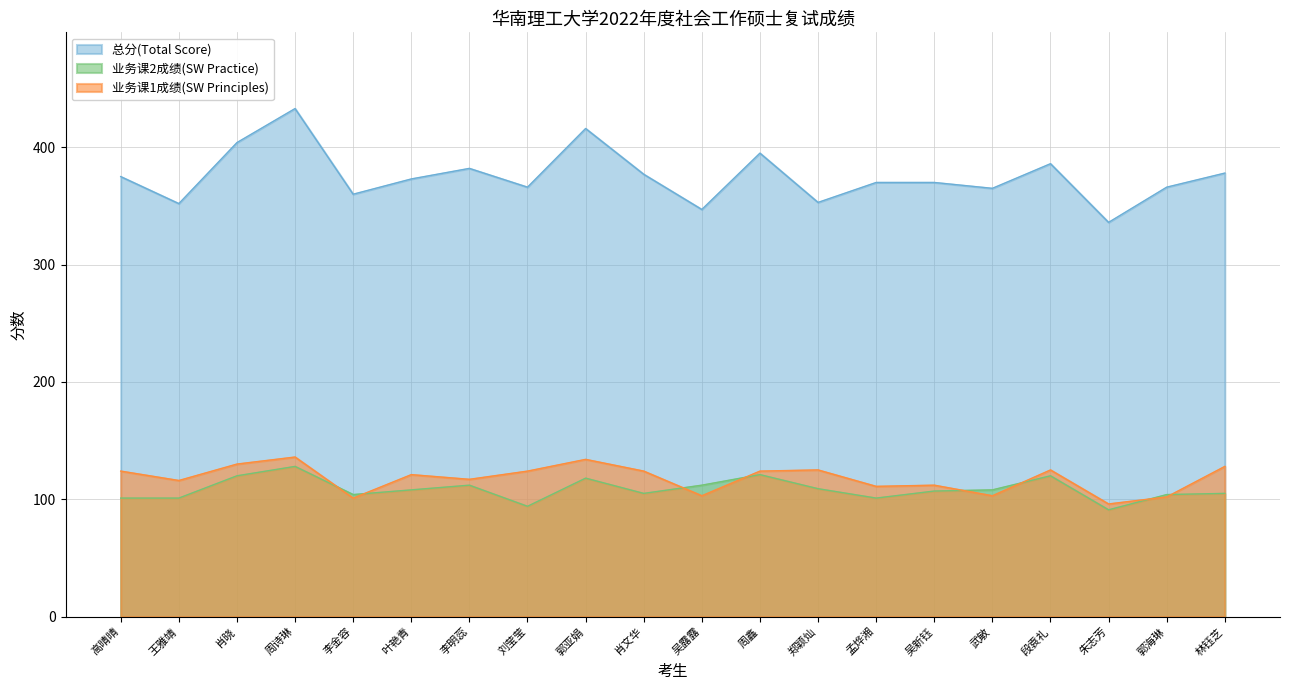

How many values in the 业务课1成绩(SW Principles) series exceed 124?

6